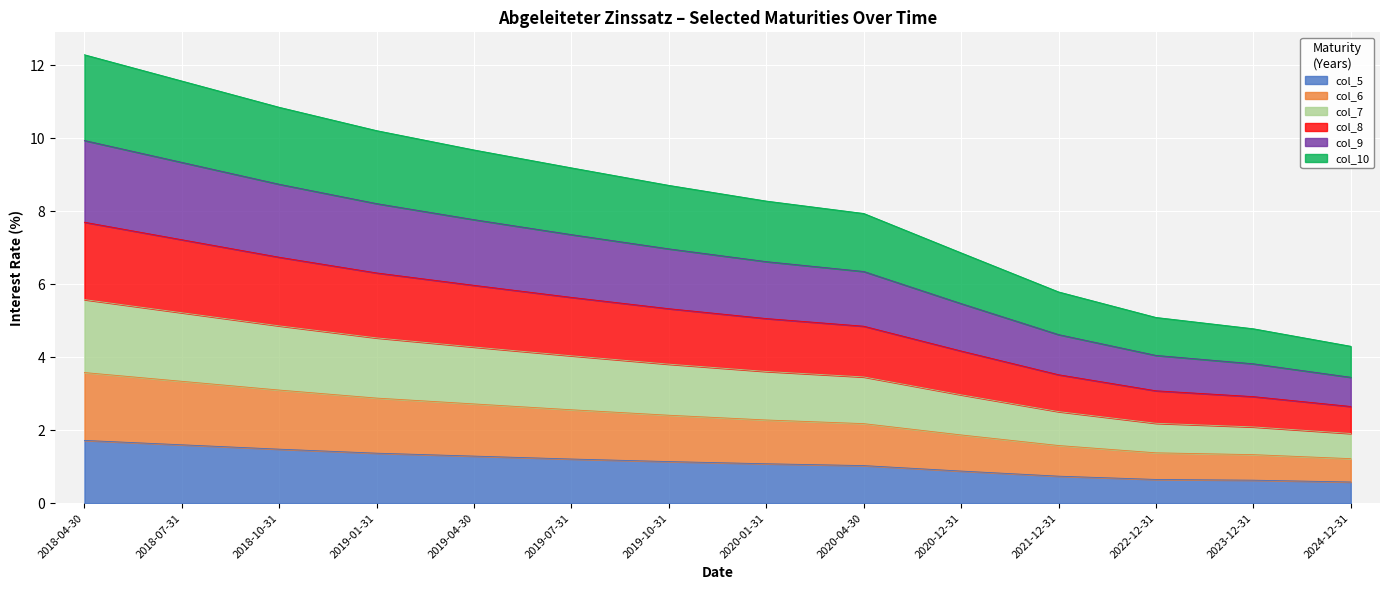

What is the label of the 14th point from the left?

2024-12-31